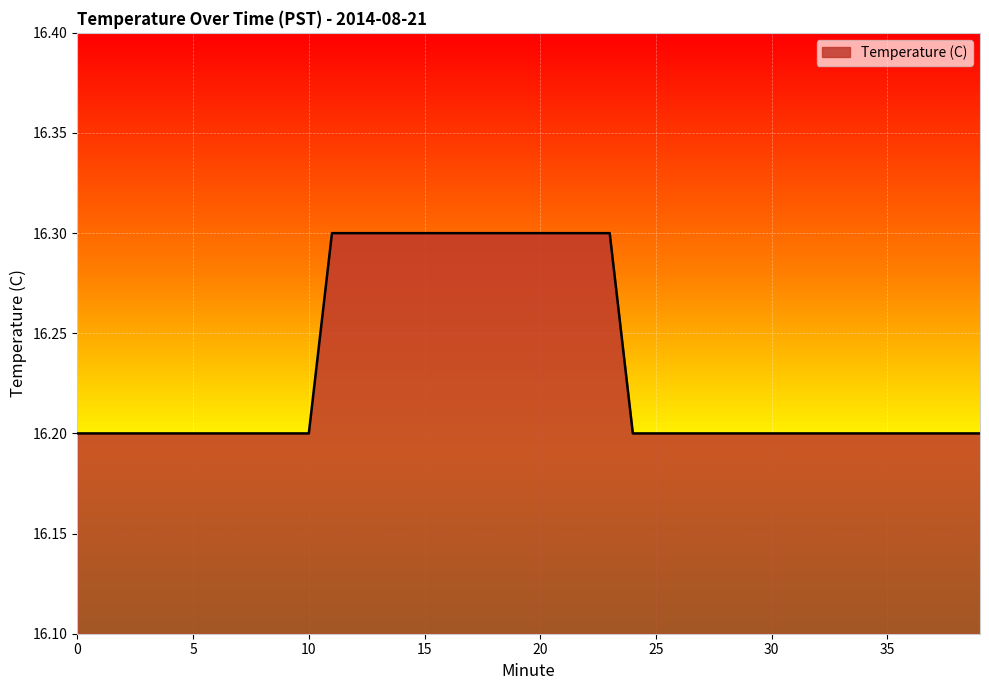

Does the chart display data point markers on the line(s)?

No